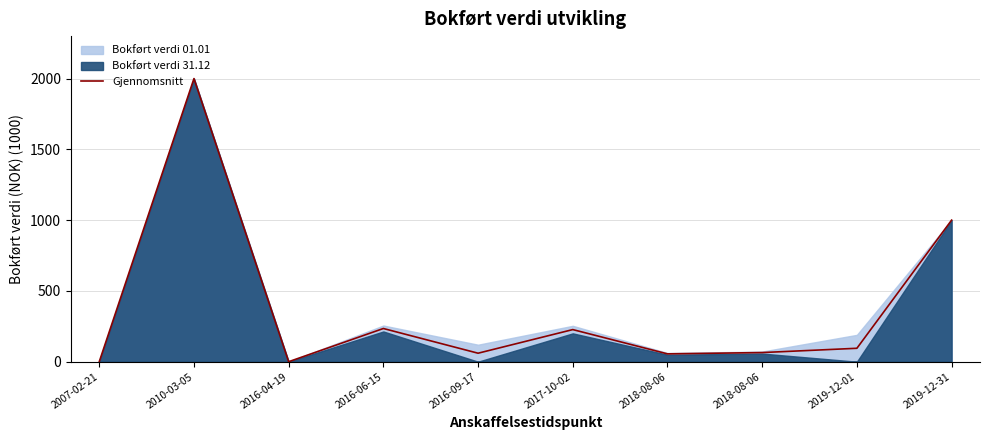

At which label is the value closest to 1000?

2019-12-31